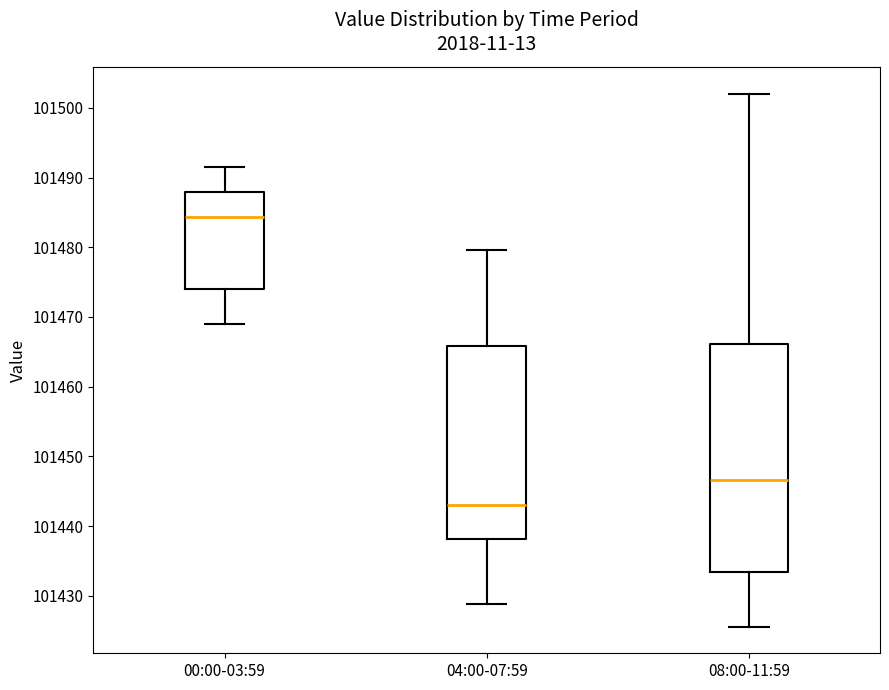

Which box has the highest median line?

00:00-03:59